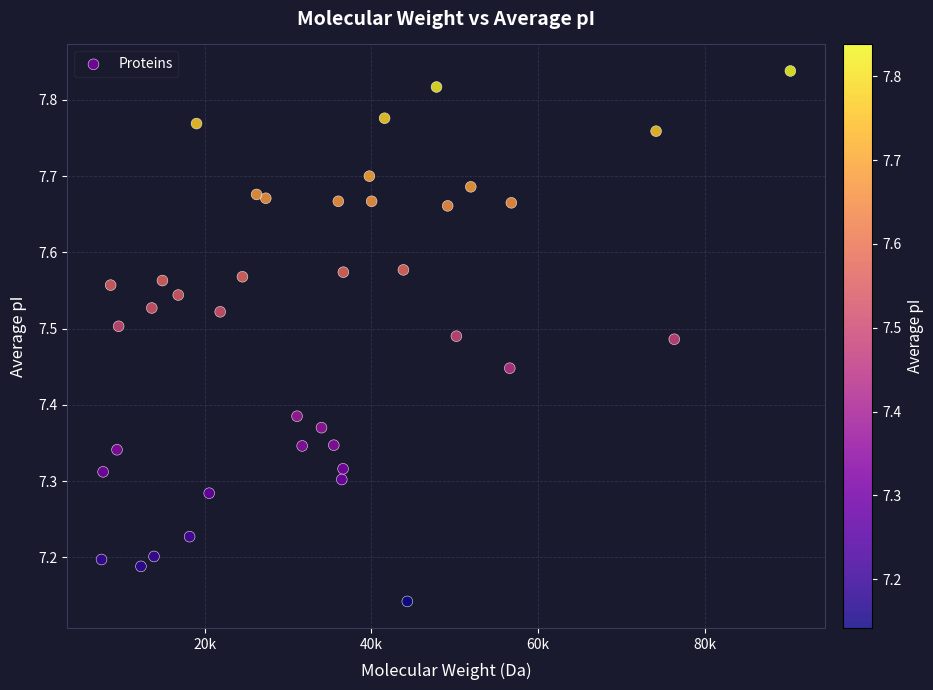

What is the range of Y values (max minus min)?

0.7